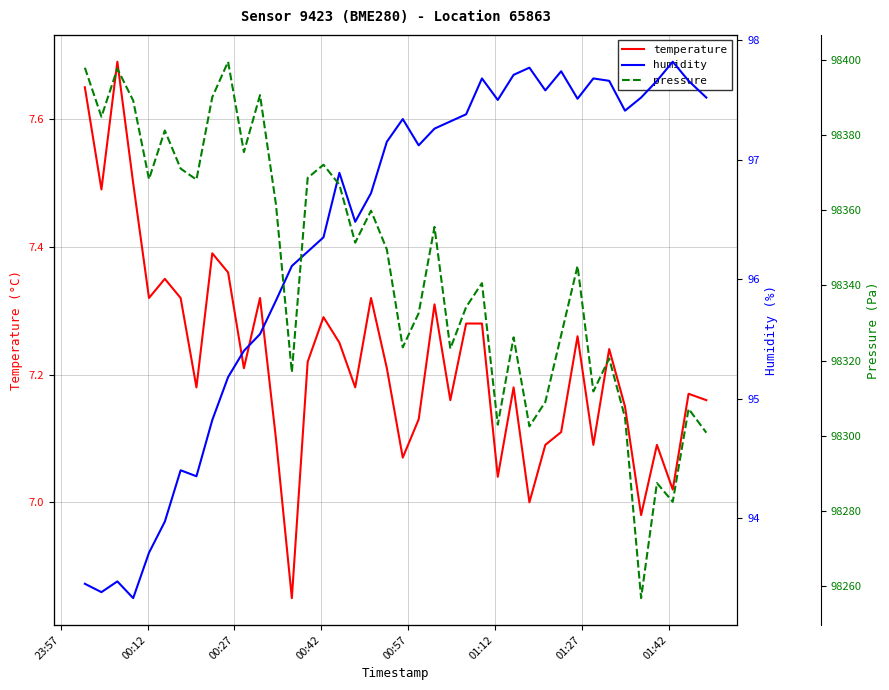

Reading right to left, extract all data points from this chart.

temperature: 7.2	7.2	7.0	7.1	7.0	7.2	7.2	7.1	7.3	7.1	7.1	7.0	7.2	7.0	7.3	7.3	7.2	7.3	7.1	7.1	7.2	7.3	7.2	7.2	7.3	7.2	6.8	7.1	7.3	7.2	7.4	7.4	7.2	7.3	7.3	7.3	7.5	7.7	7.5	7.7
humidity: 97.5	97.7	97.8	97.7	97.5	97.4	97.7	97.7	97.5	97.7	97.6	97.8	97.7	97.5	97.7	97.4	97.3	97.3	97.1	97.3	97.2	96.7	96.5	96.9	96.3	96.2	96.1	95.8	95.5	95.4	95.2	94.8	94.3	94.4	94.0	93.7	93.3	93.5	93.4	93.5
pressure: 98300.9	98307.2	98282.5	98287.5	98256.9	98304.9	98320.6	98311.8	98345.2	98326.8	98309.1	98302.6	98326.2	98303.0	98340.6	98334.3	98323.2	98355.6	98332.7	98323.6	98349.6	98359.9	98351.4	98366.8	98372.1	98368.6	98316.9	98361.6	98390.6	98375.4	98399.5	98390.0	98368.1	98371.1	98381.2	98368.2	98389.2	98397.6	98384.8	98397.9